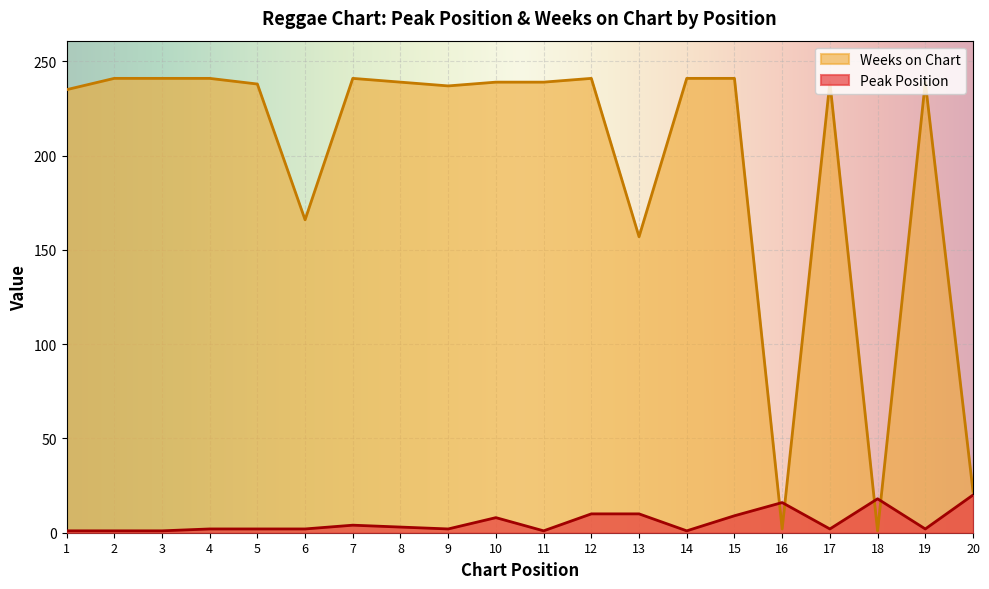

What is the difference between the Weeks on Chart values at 4 and 17?

2